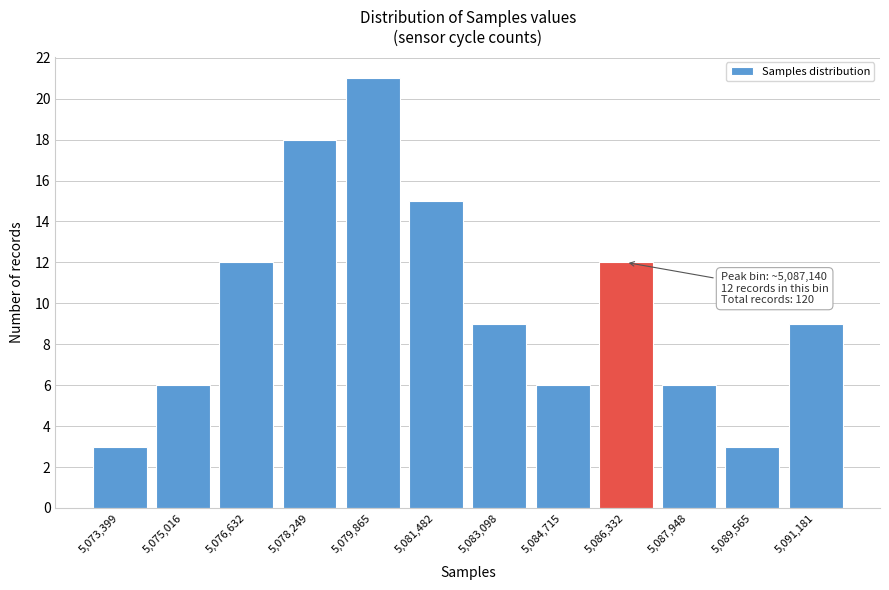

Reading left to right, what are all the values shown in this chart?

5,073,399=3	5,075,016=6	5,076,632=12	5,078,249=18	5,079,865=21	5,081,482=15	5,083,098=9	5,084,715=6	5,086,332=12	5,087,948=6	5,089,565=3	5,091,181=9